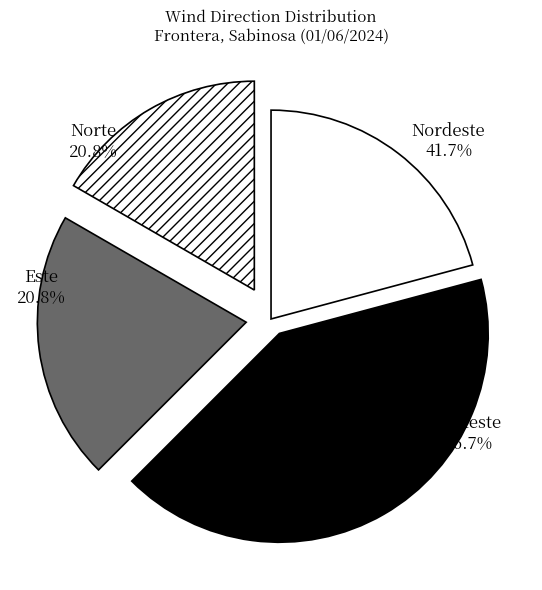

Rank the categories by value from lowest to highest.

Sudeste, Norte, Este, Nordeste